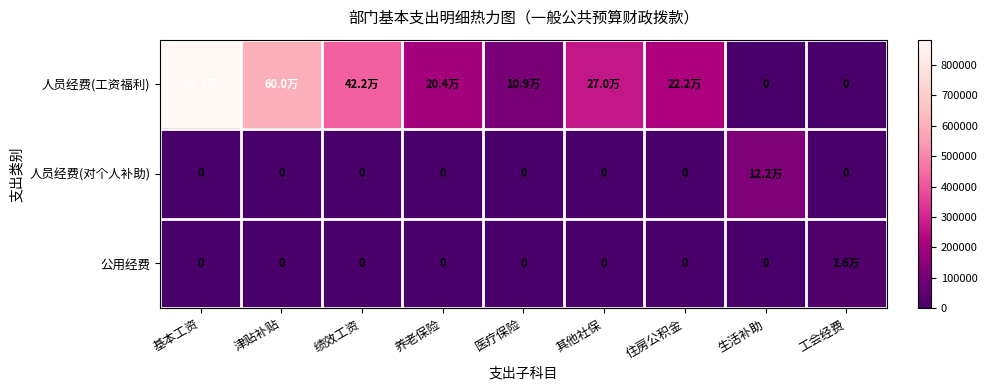

At 生活补助, list the series in order from largest to smallest.

人员经费(对个人补助), 人员经费(工资福利), 公用经费